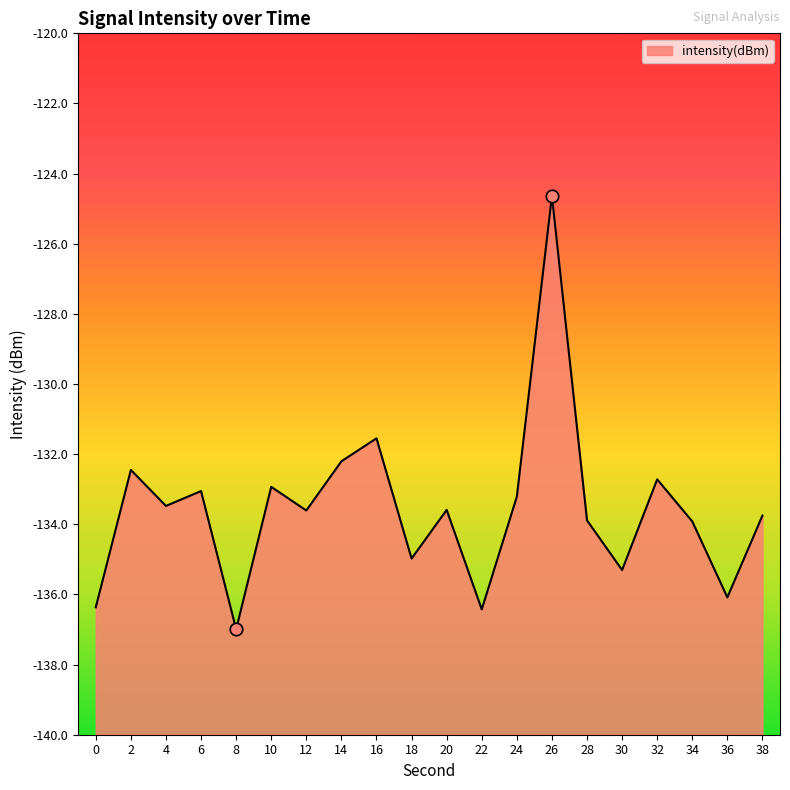

Which has a higher value, 4 or 36?

4